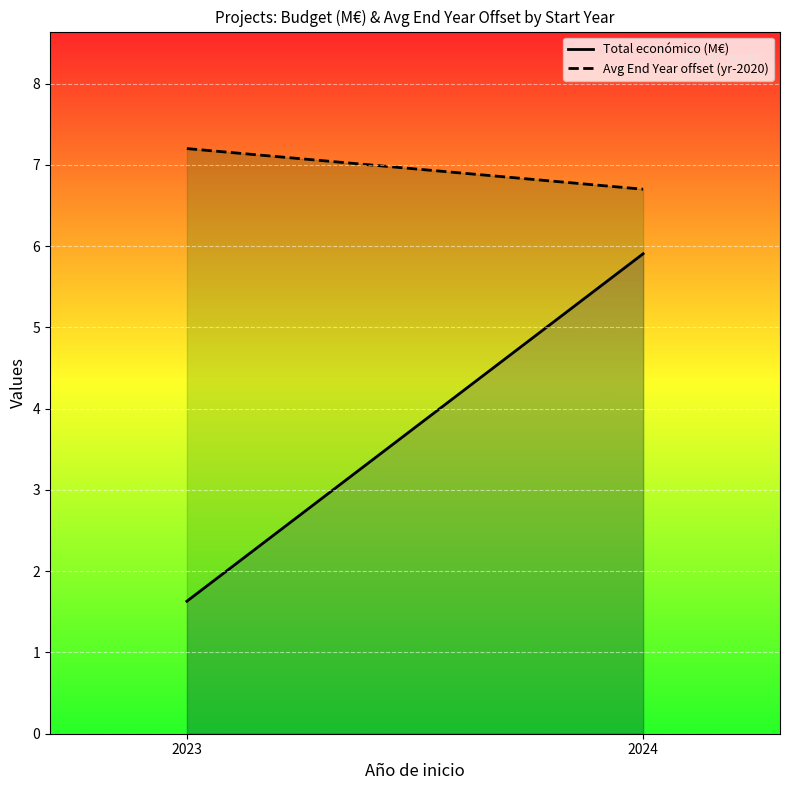

What is the average value of the Total económico (M€) series?

3.8